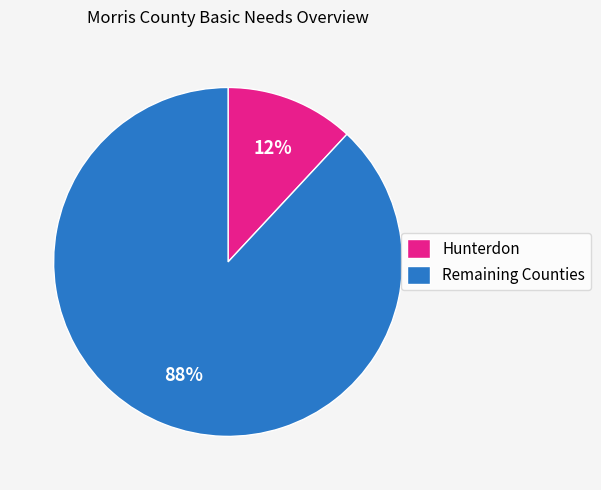

To the nearest percent, what percentage of the pie is Remaining Counties?

88%